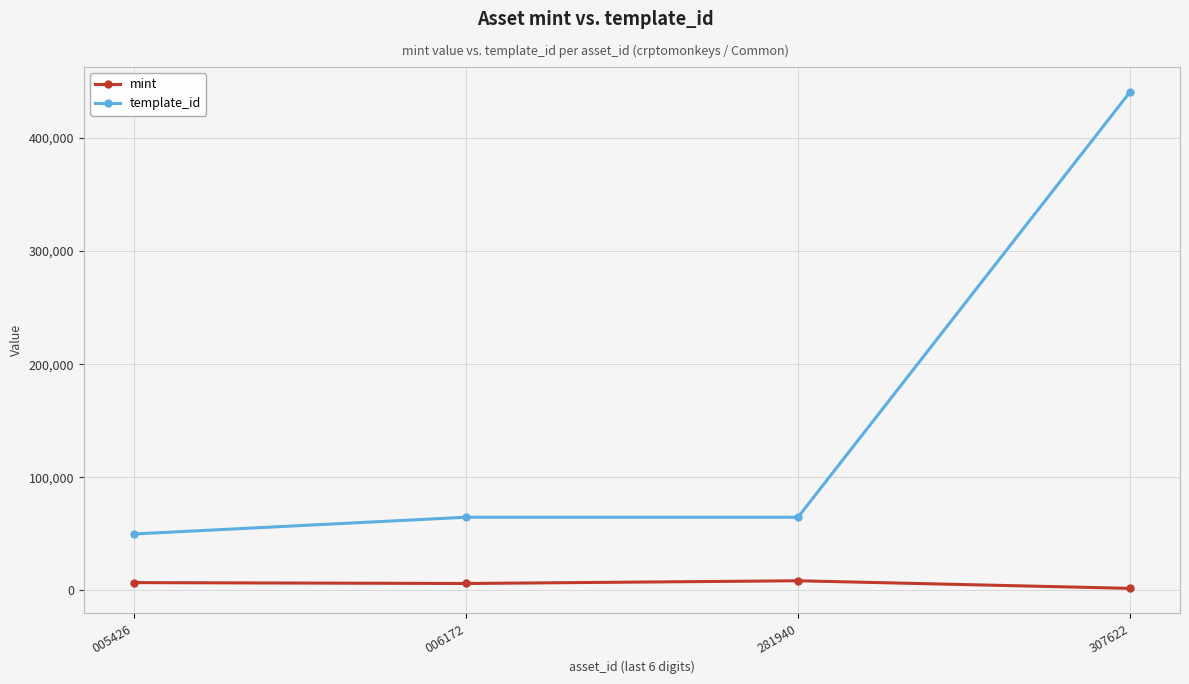

What is the smallest value displayed?

1756